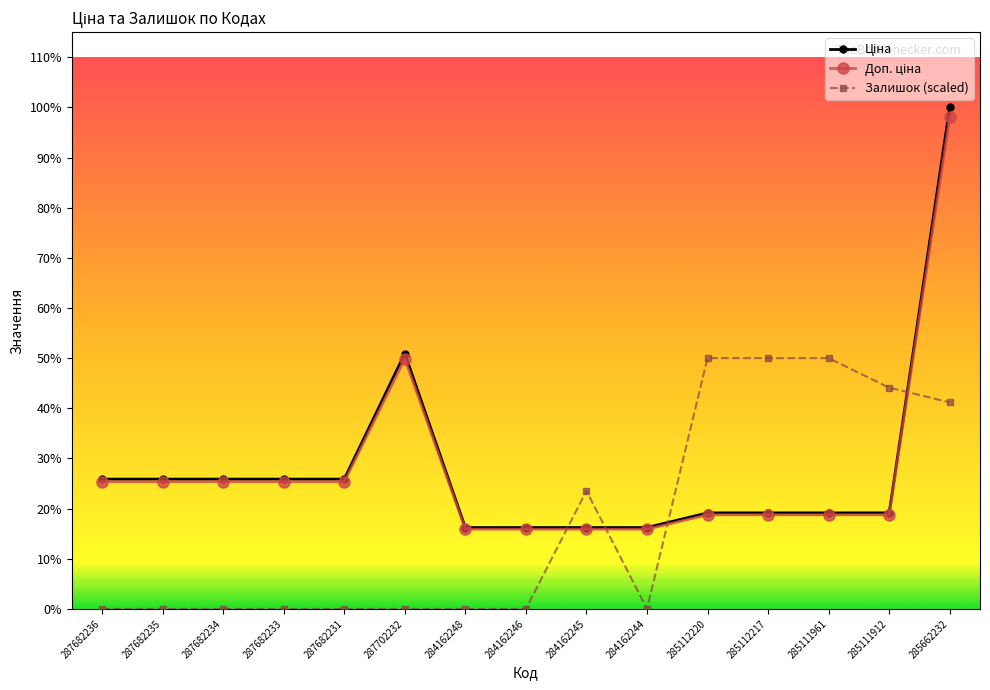

True or false: Доп. ціна and Залишок (scaled) intersect in this chart.

True